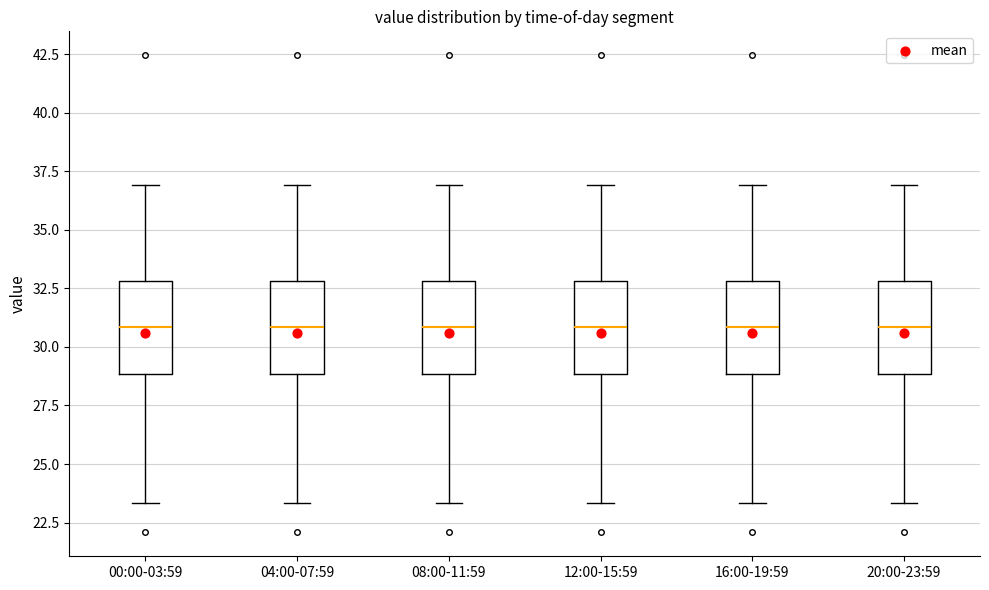

Reading left to right, transcribe this box plot: for each box, give where its median line is, the range the box spans, and where its two whiskers end, as read against the y-axis. The values are not printed on the chart, so give them approximately, as read against the axis.

00:00-03:59: median 31.0, box 29.0 to 33.0, whiskers 23.5 to 37.0
04:00-07:59: median 31.0, box 29.0 to 33.0, whiskers 23.5 to 37.0
08:00-11:59: median 31.0, box 29.0 to 33.0, whiskers 23.5 to 37.0
12:00-15:59: median 31.0, box 29.0 to 33.0, whiskers 23.5 to 37.0
16:00-19:59: median 31.0, box 29.0 to 33.0, whiskers 23.5 to 37.0
20:00-23:59: median 31.0, box 29.0 to 33.0, whiskers 23.5 to 37.0